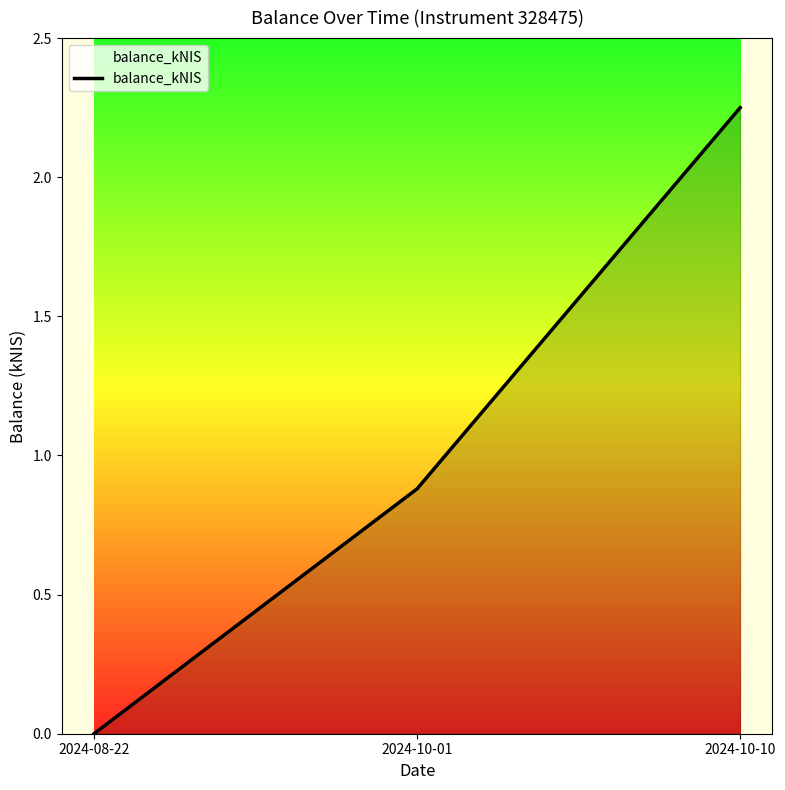

True or false: the data shows 0.0 at 2024-08-22.

True